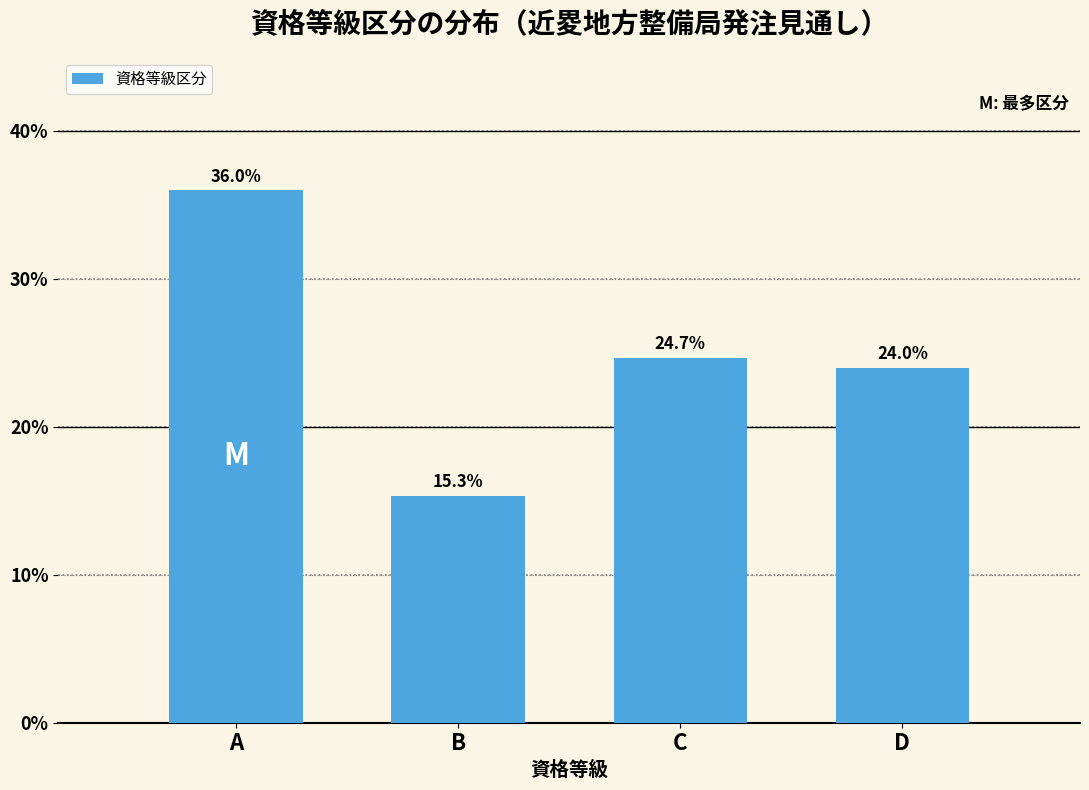

Reading left to right, extract all data points from this chart.

A=36.0	B=15.3	C=24.7	D=24.0